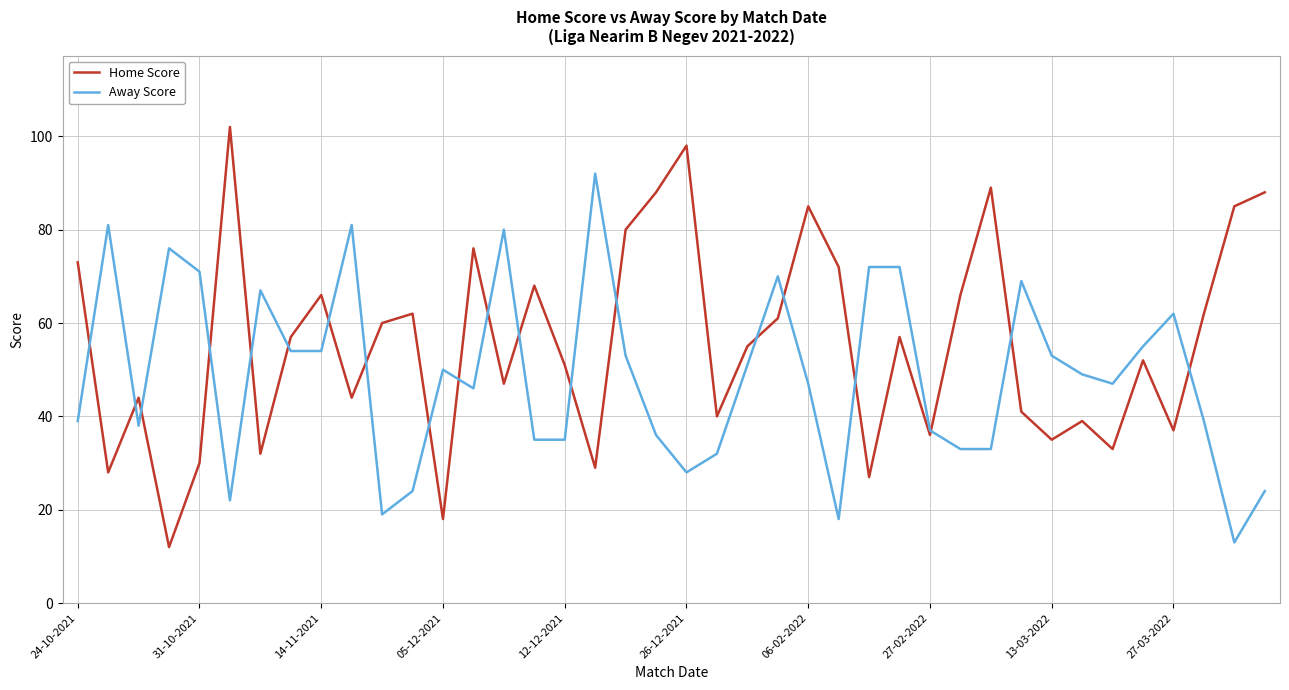

What is the minimum value shown in the chart?

12